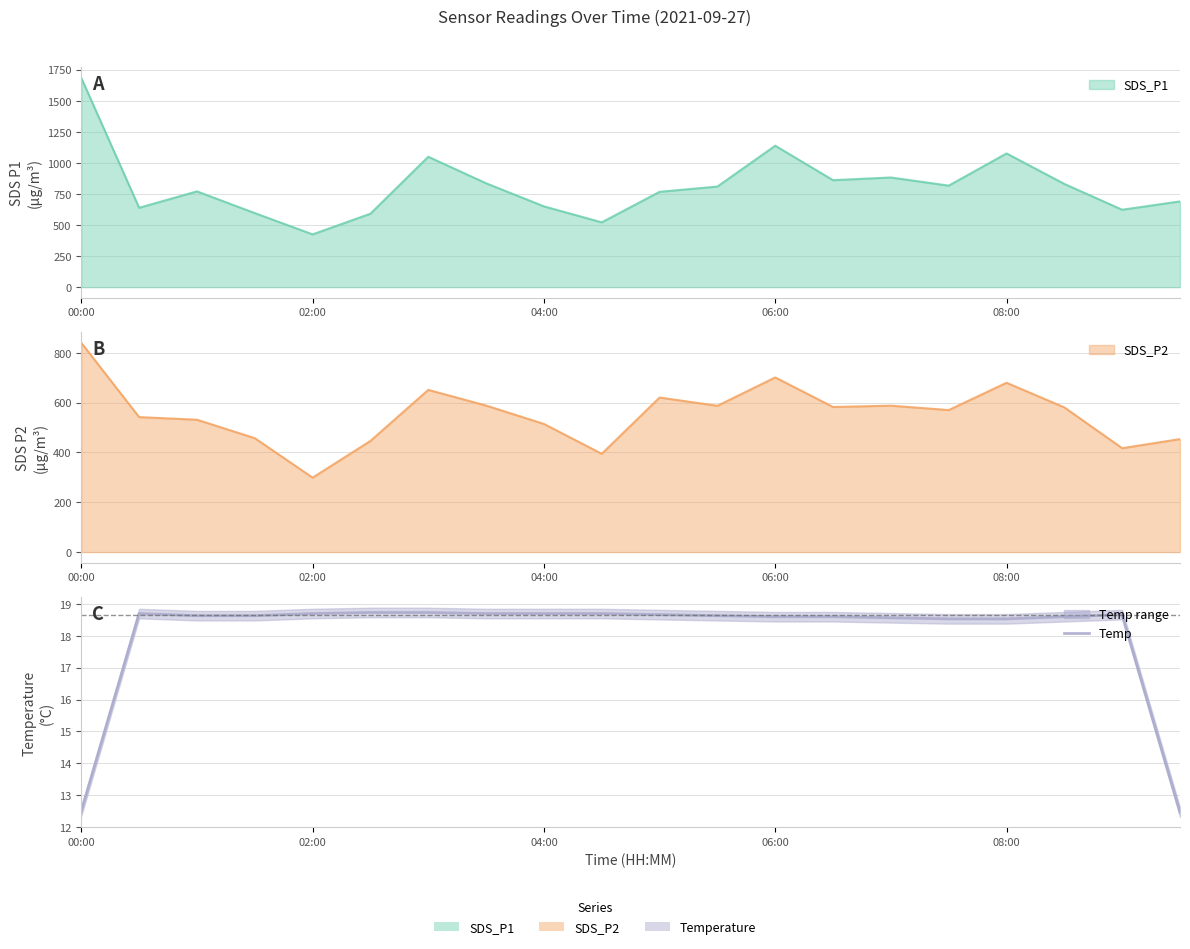

At which label does the data first exceed 18?

02:00